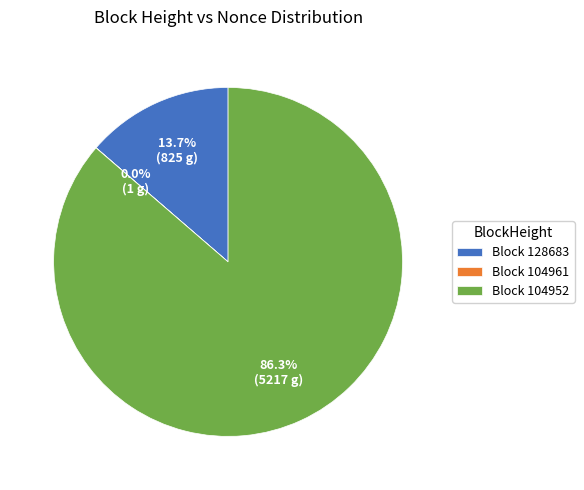

Combined, do Block 104952 and Block 128683 account for over 50%?

Yes